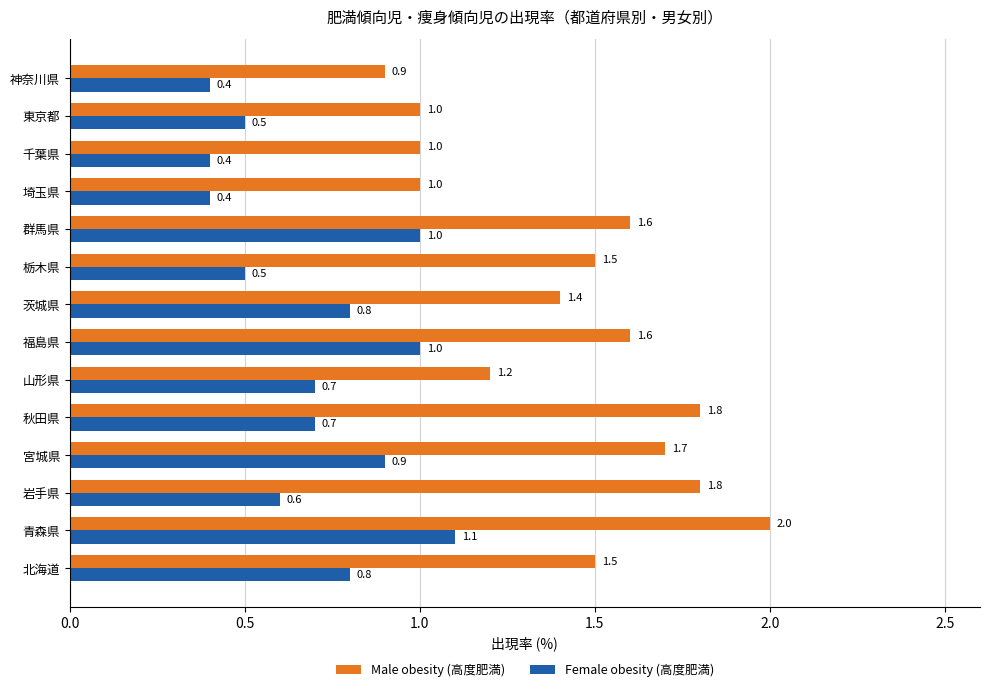

What are all the series names shown in the legend?

Male obesity (高度肥満), Female obesity (高度肥満)